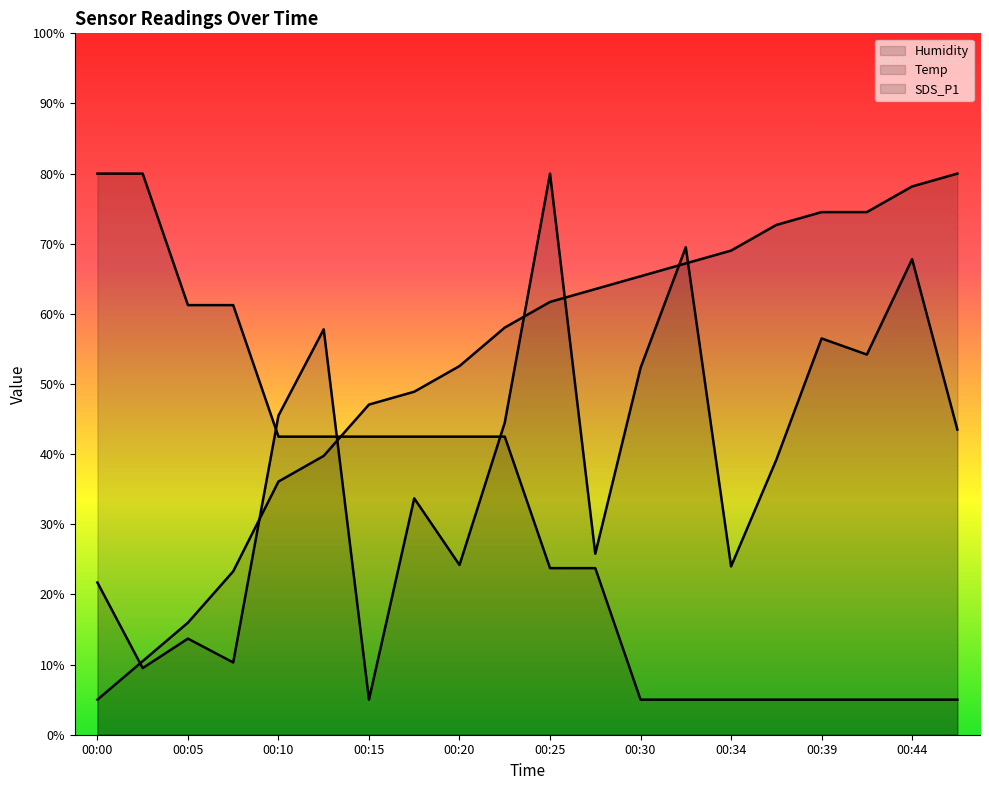

At which category is the sum across all series the highest?

00:25